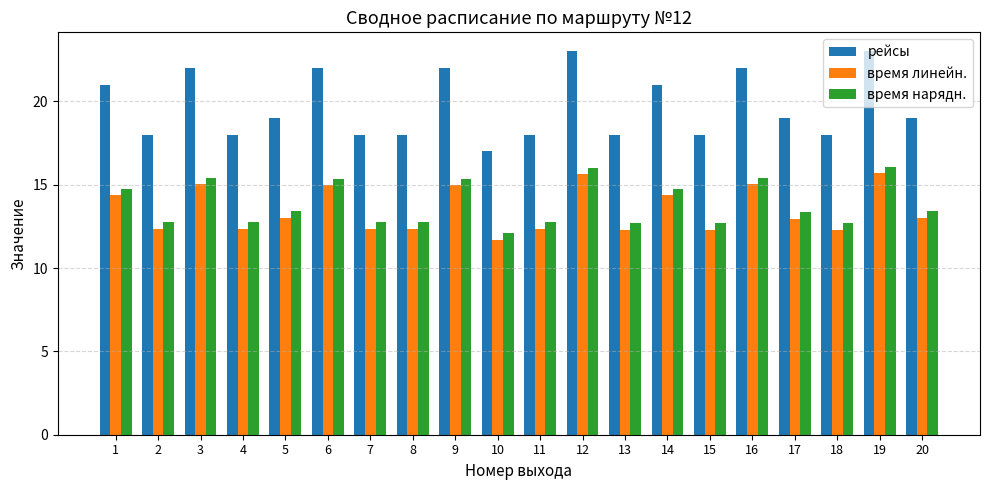

What is the maximum value shown in the chart?

23.0